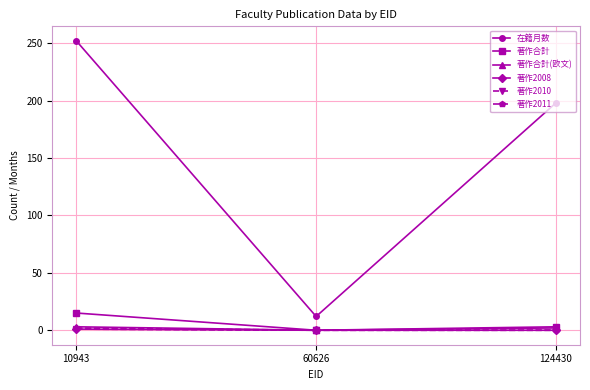

Does the chart have visible grid lines?

Yes